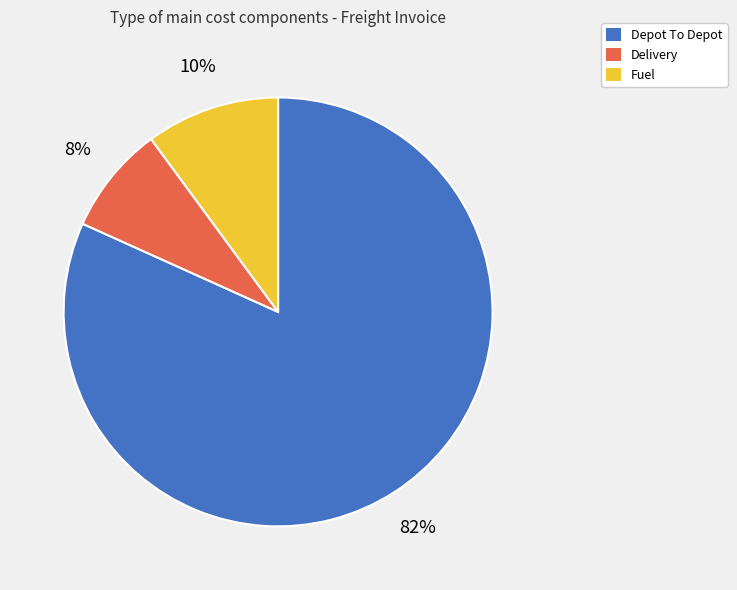

How many segments does this pie chart have?

3